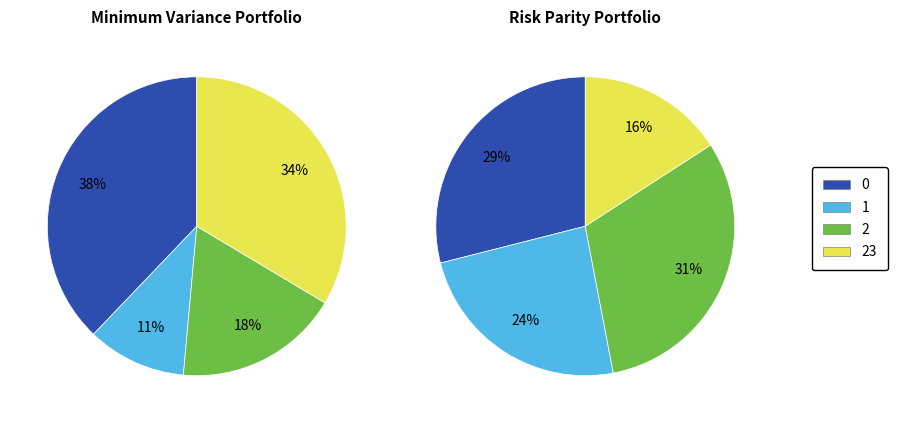

Is there a majority slice in this chart?

No